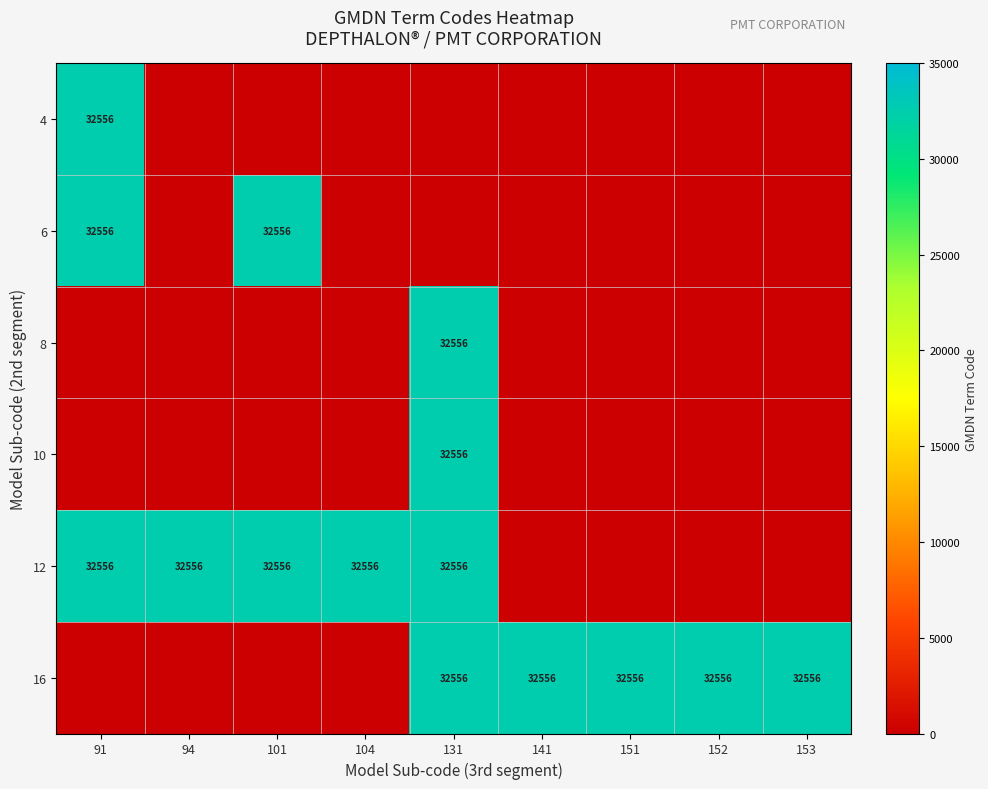

Which category has the highest value across all series?

91